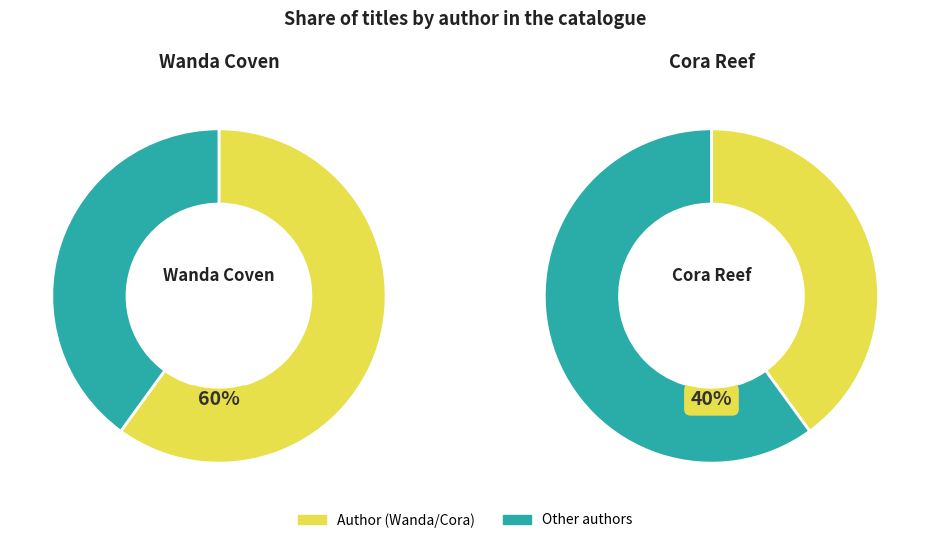

To the nearest percent, what is the average slice percentage?

50%